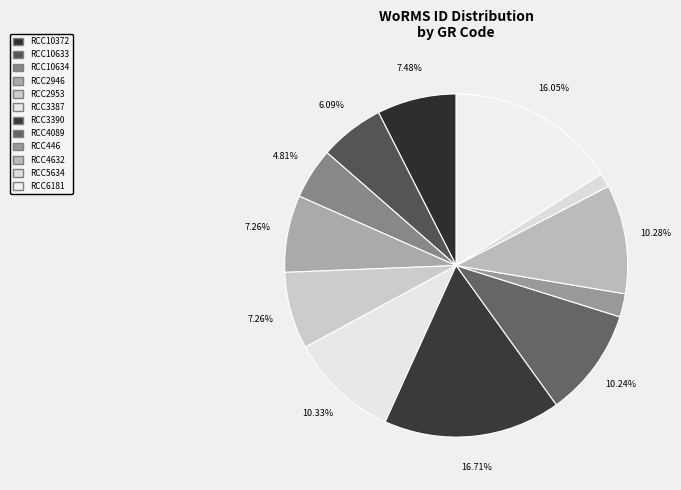

Is there a majority slice in this chart?

No